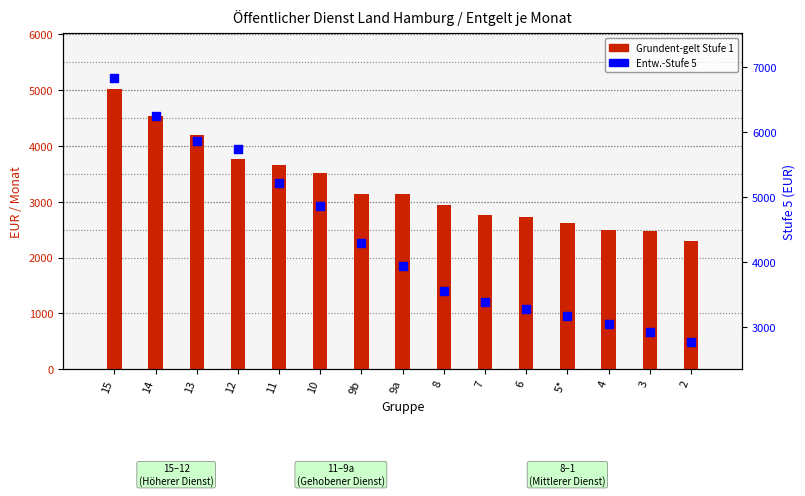

At how many categories does at least one series exceed 3566?

8